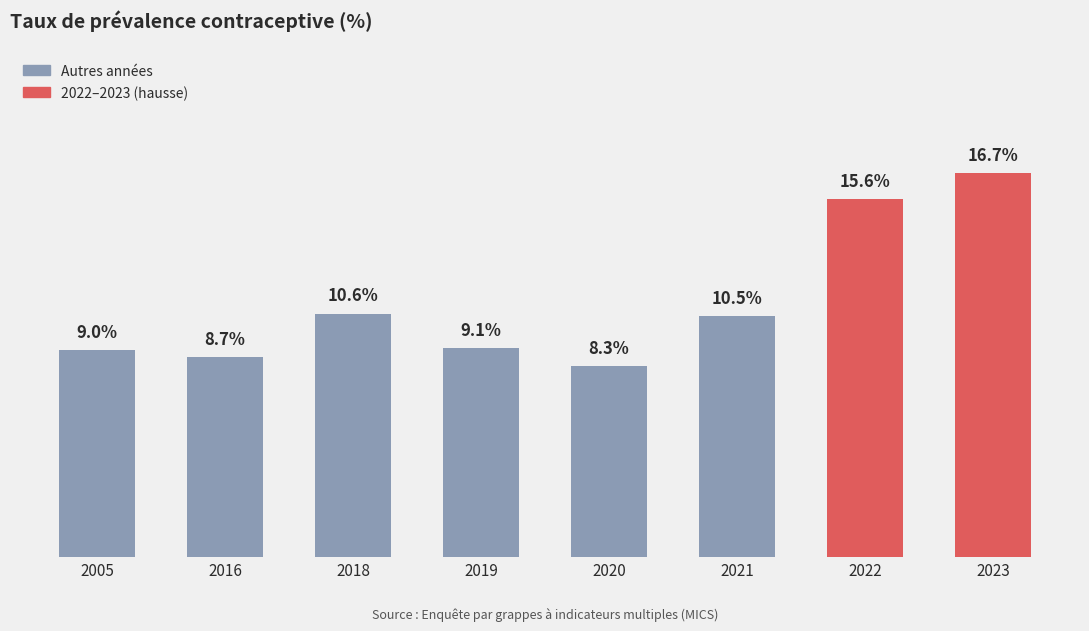

List the labels in order of value, largest first.

2023, 2022, 2018, 2021, 2019, 2005, 2016, 2020